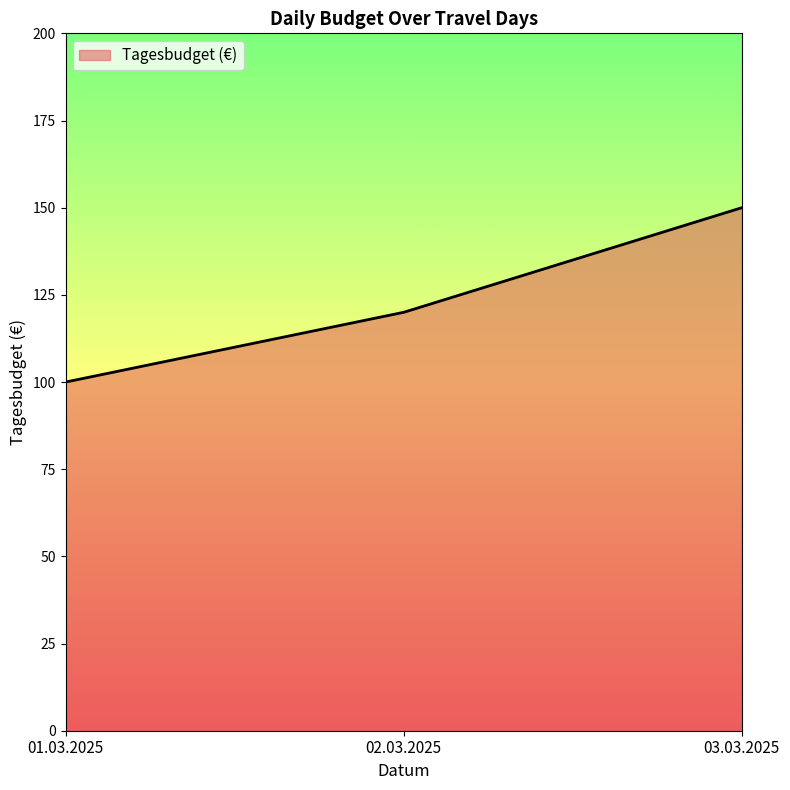

The value at 03.03.2025 is 150. True or false?

True